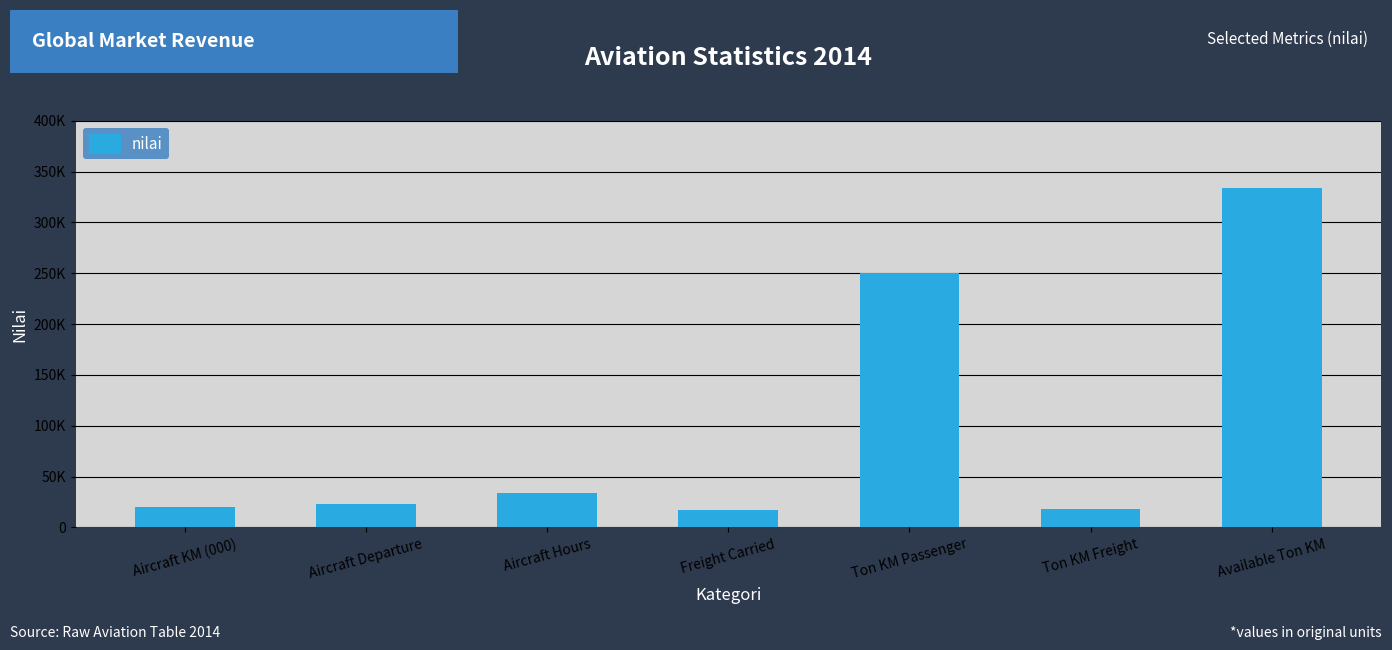

Which category has the highest value across all series?

Available Ton KM